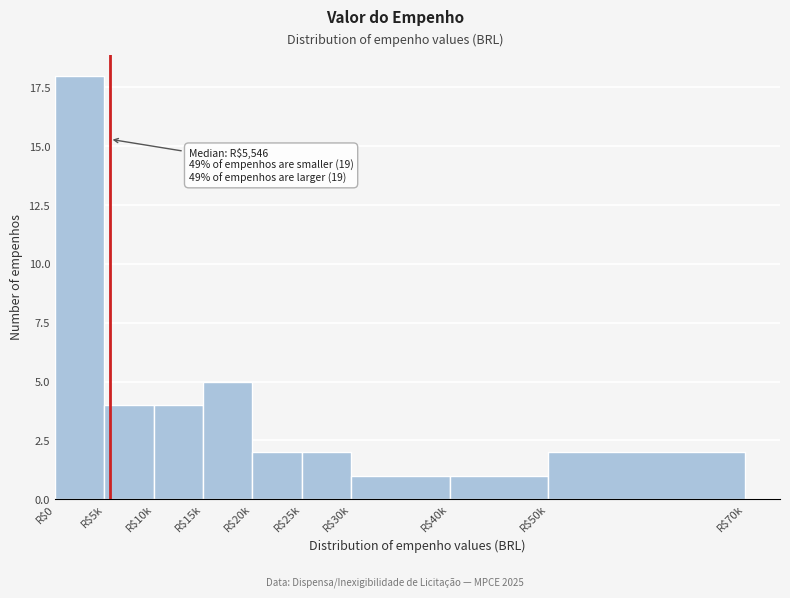

Reading left to right, transcribe all the data shown in this chart.

18	4	4	5	2	2	1	1	2